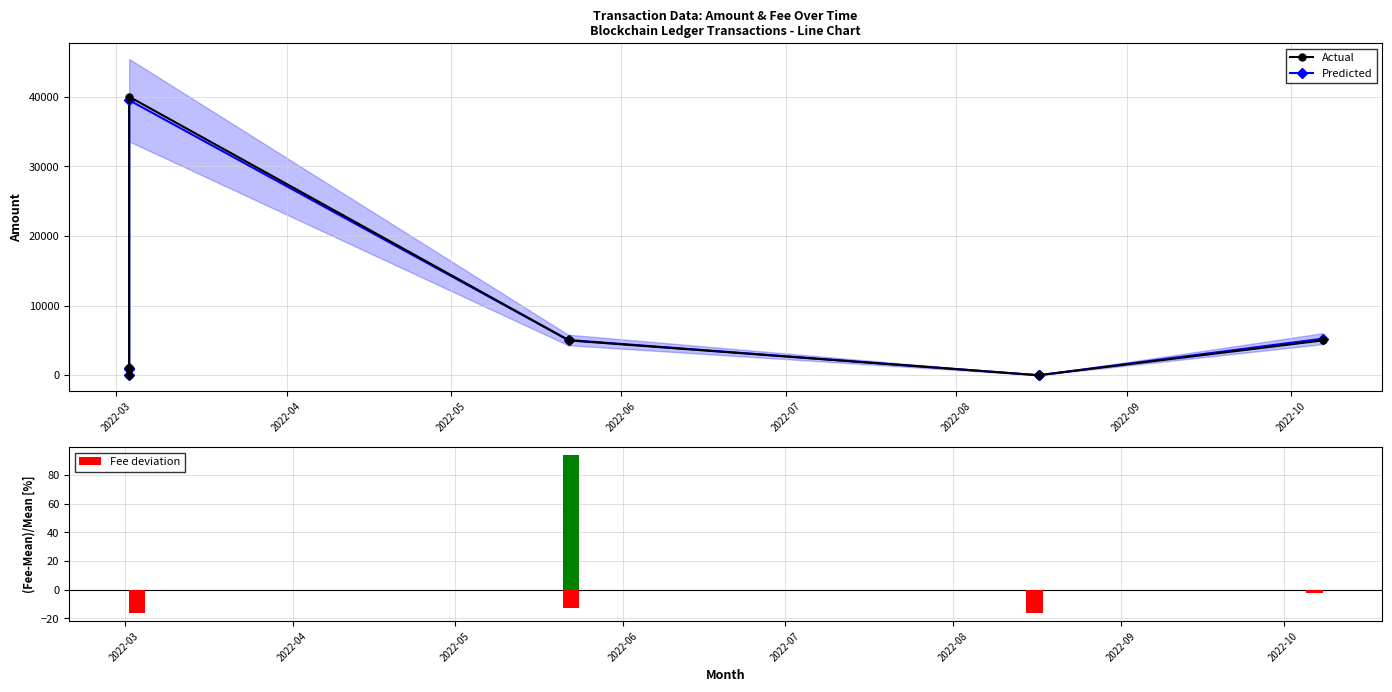

At how many categories does at least one series exceed 31017?

1